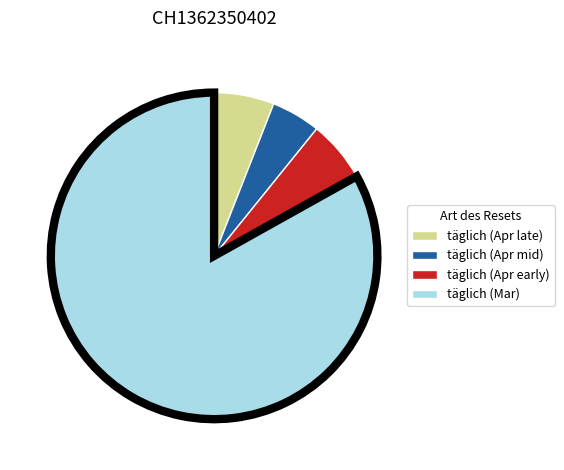

Does any single category account for the majority?

Yes